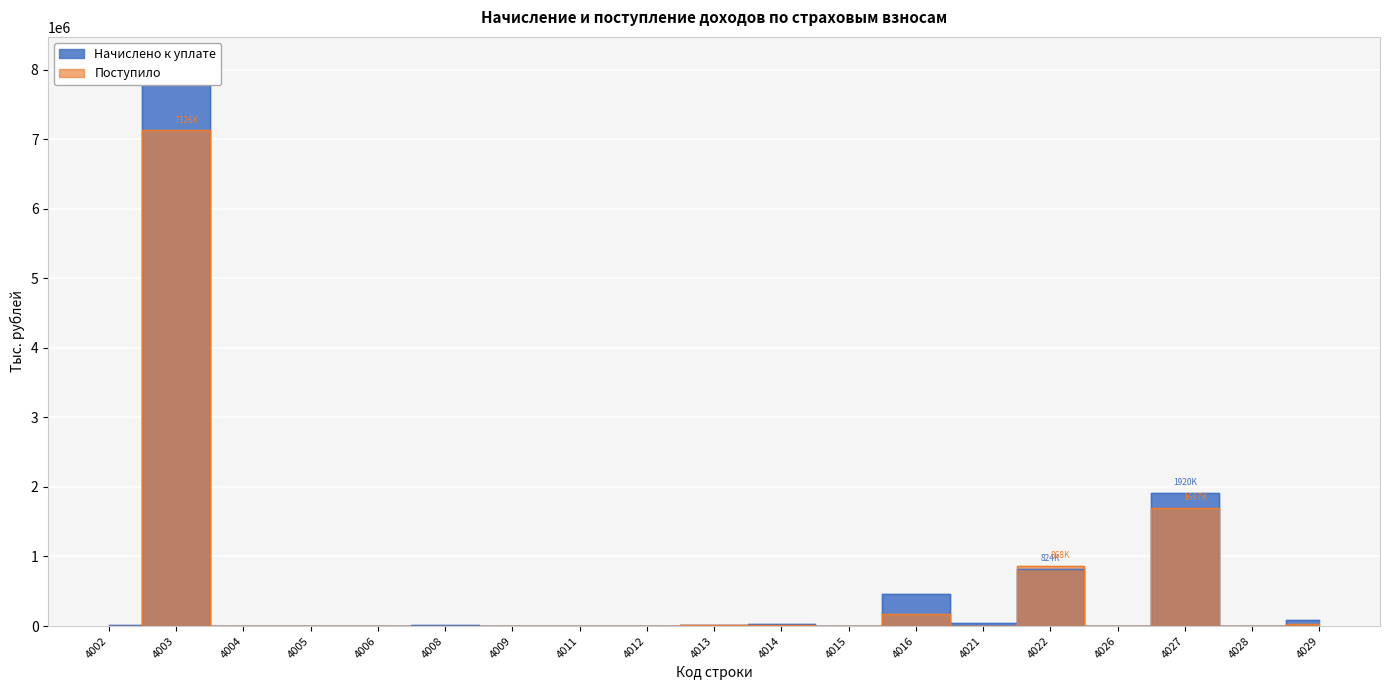

Where do Начислено к уплате and Поступило first cross each other?

4009 and 4011